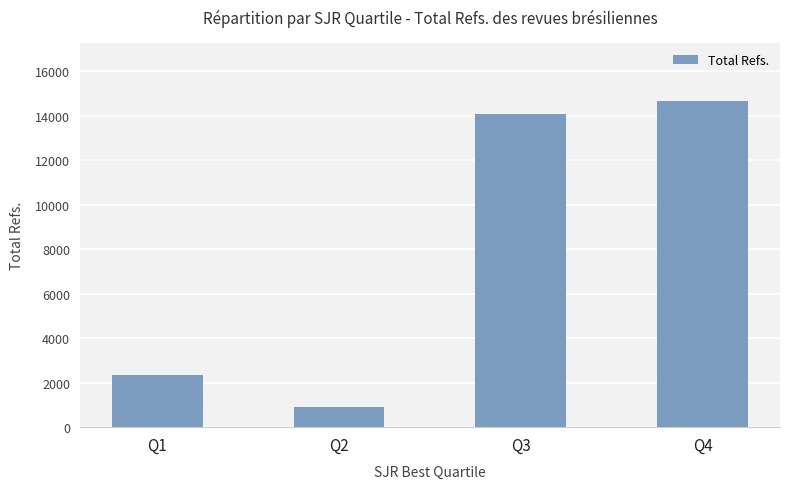

What is the sum of the values at Q4 and Q1?

17010